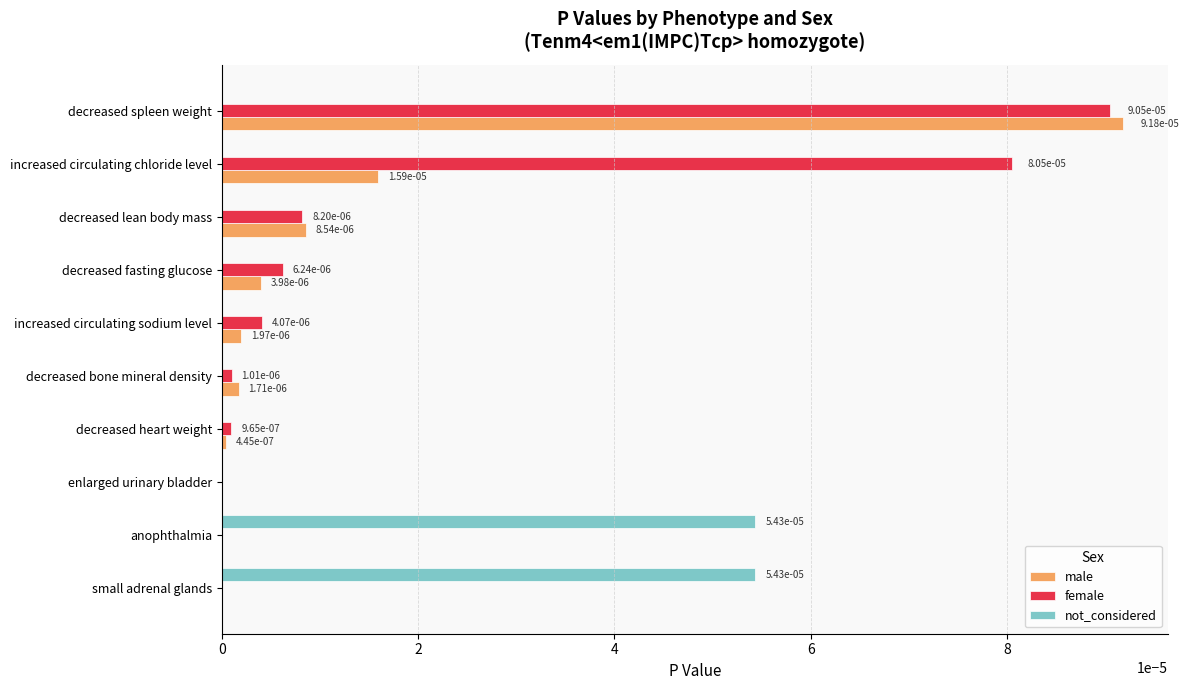

Is it true that male equals 0.0 at small adrenal glands?

True